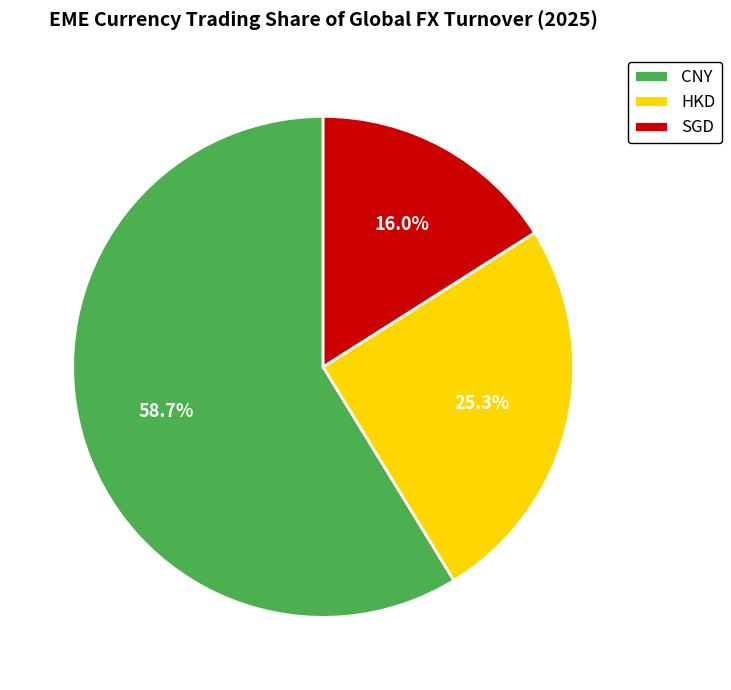

Which slice is the largest?

CNY